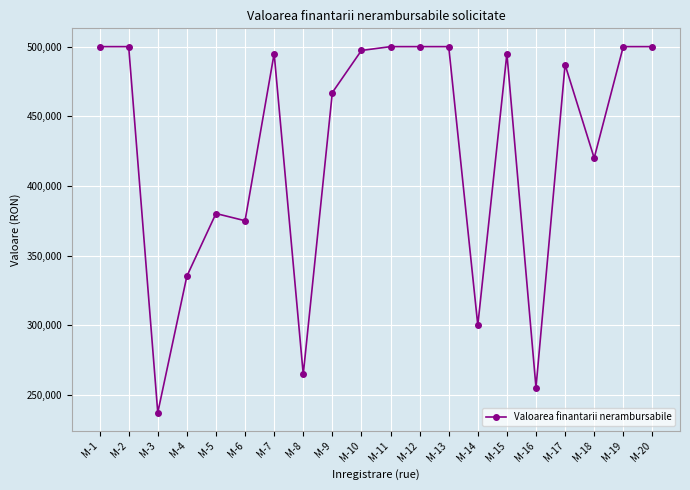

At which category does the data reach its first local valley?

M-3